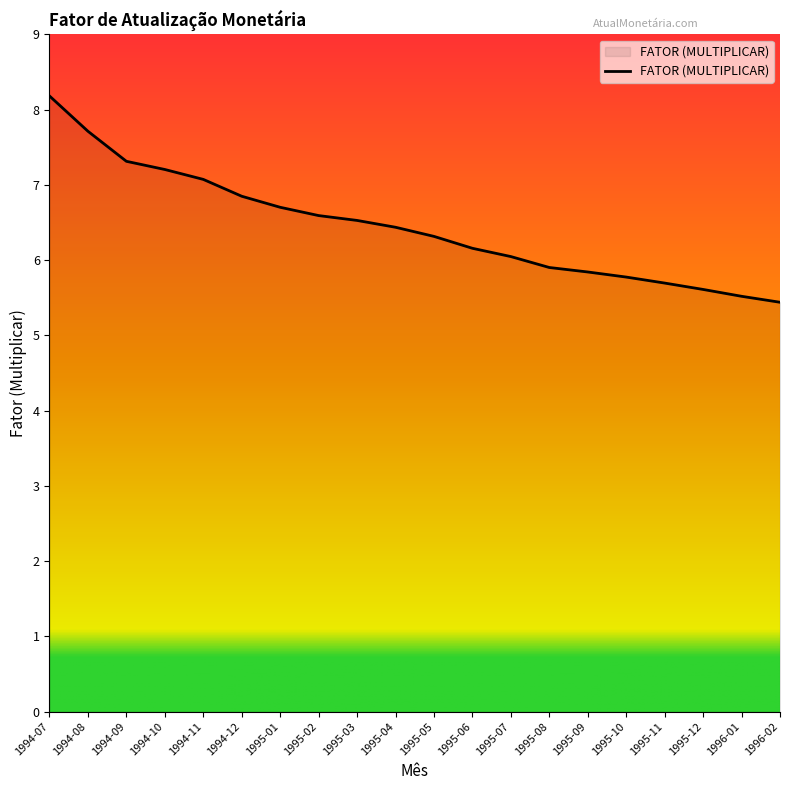

Read the value at 1995-10.

5.8